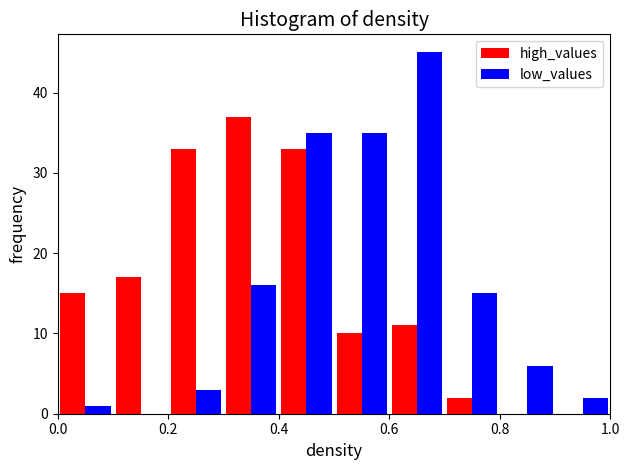

Reading left to right, transcribe this chart: for each range on the x-axis, give the height of each series' bar. The values are not printed on the chart, so give them approximately, as read against the axis.

0.0 to 0.1: high_values=15	low_values=1
0.1 to 0.2: high_values=17	low_values=0
0.2 to 0.3: high_values=33	low_values=3
0.3 to 0.4: high_values=37	low_values=16
0.4 to 0.5: high_values=33	low_values=35
0.5 to 0.6: high_values=10	low_values=35
0.6 to 0.7: high_values=11	low_values=45
0.7 to 0.8: high_values=2	low_values=15
0.8 to 0.9: high_values=0	low_values=6
0.9 to 1.0: high_values=0	low_values=2